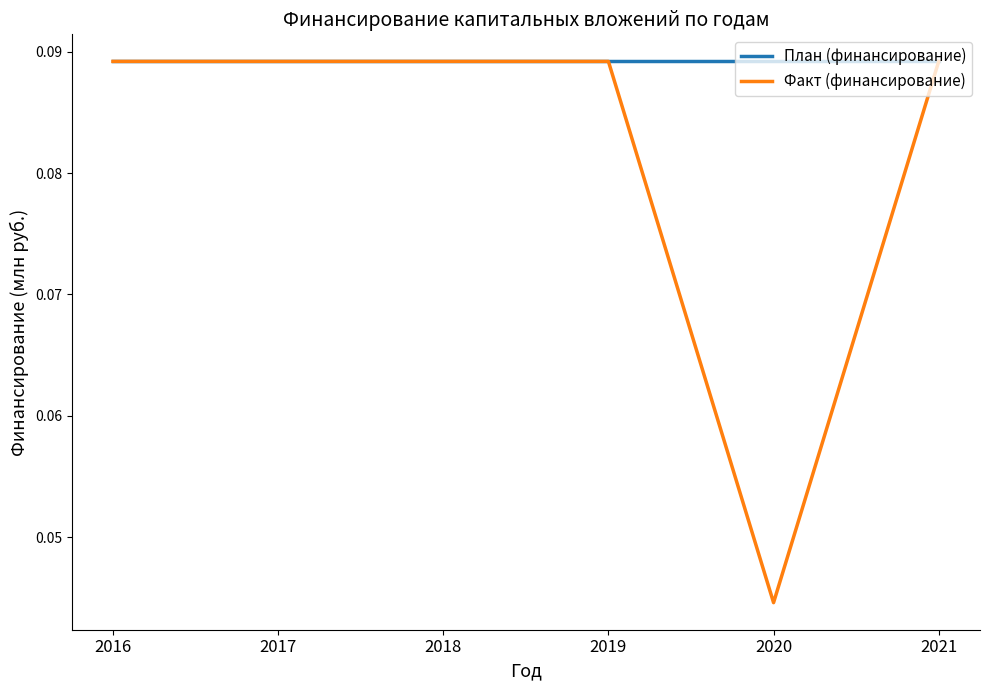

Which series has the largest range (max minus min)?

Факт (финансирование)